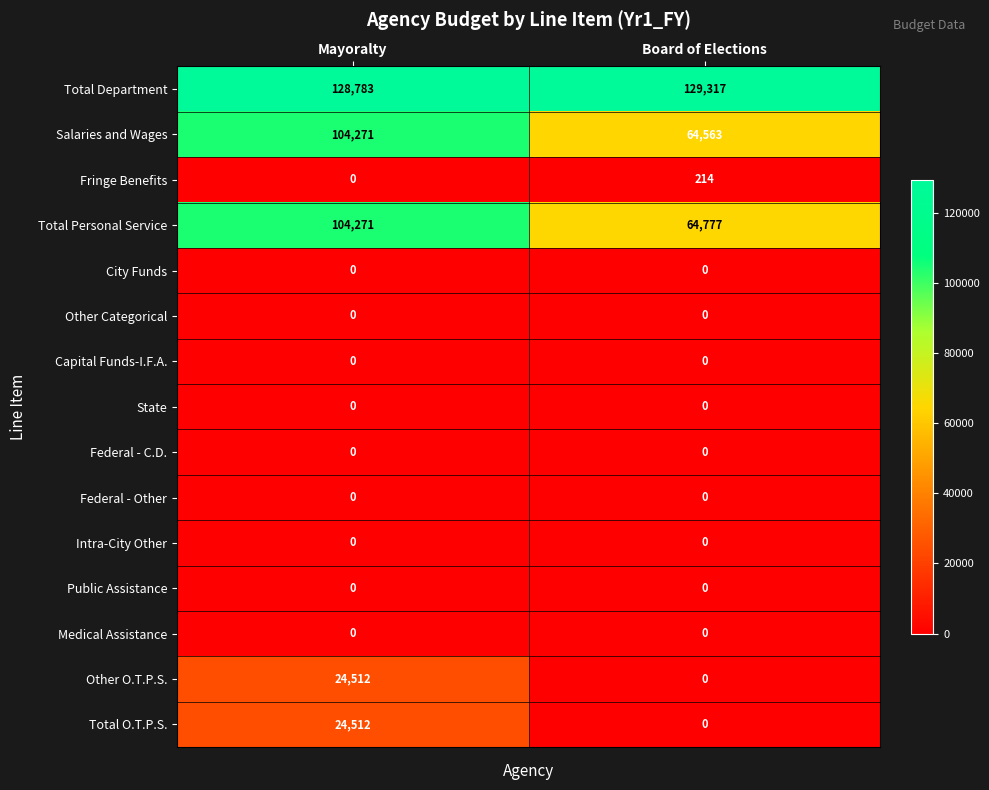

The Other O.T.P.S. series shows 0 at Board of Elections. True or false?

True